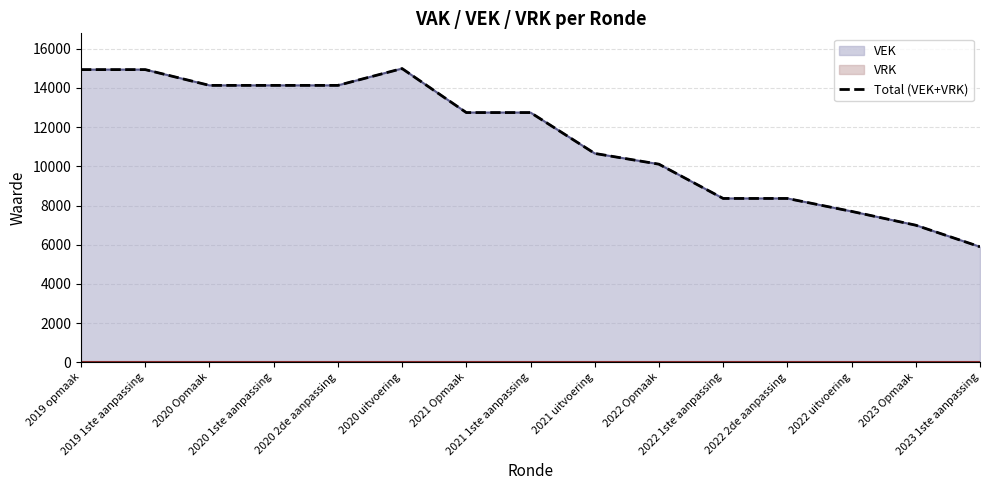

What is the value of the 5th point from the left?

14131